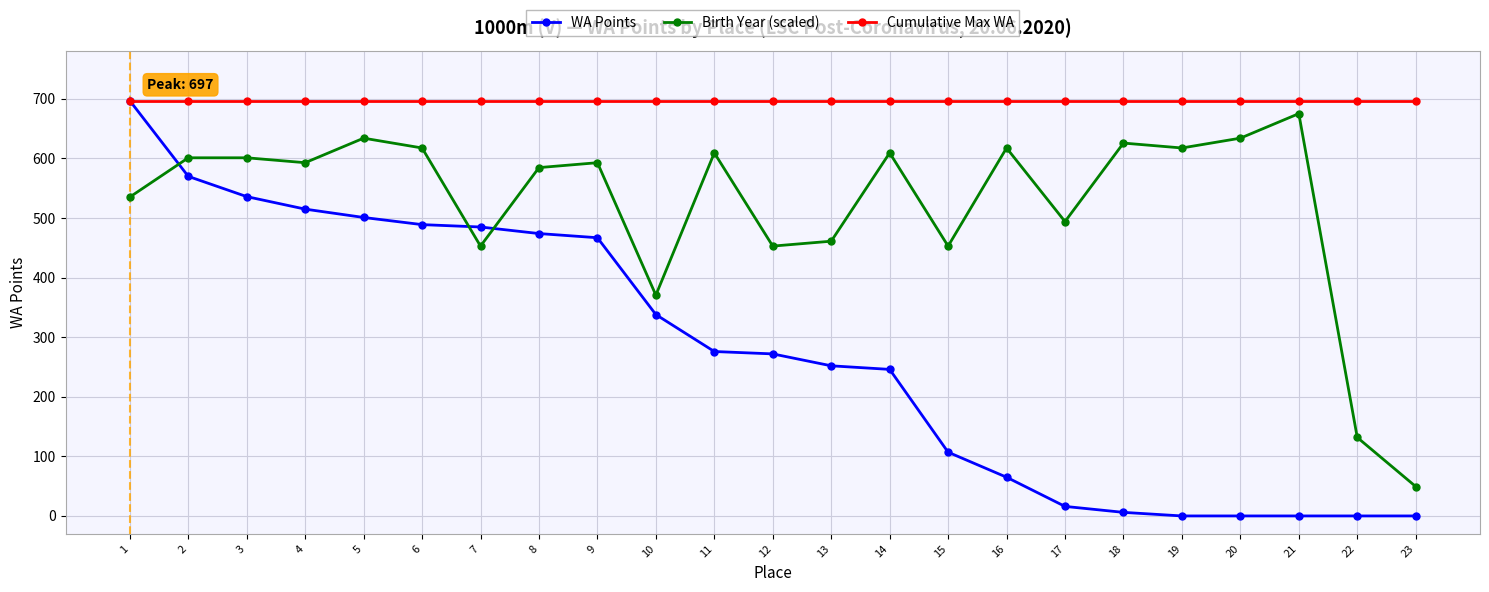

Rank the series at 20 from lowest to highest value.

WA Points, Birth Year (scaled), Cumulative Max WA